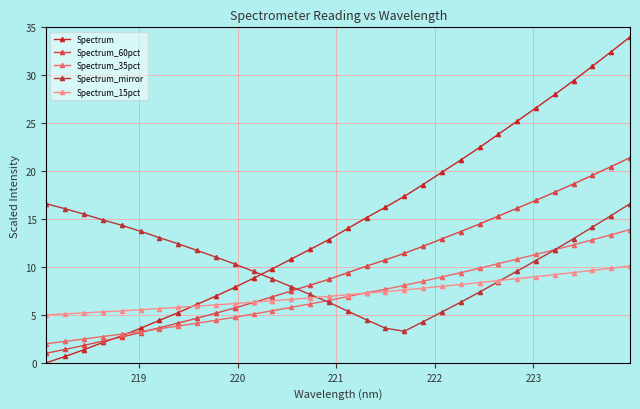

What is the value of the Spectrum_15pct point at the 5th from the left?

5.4